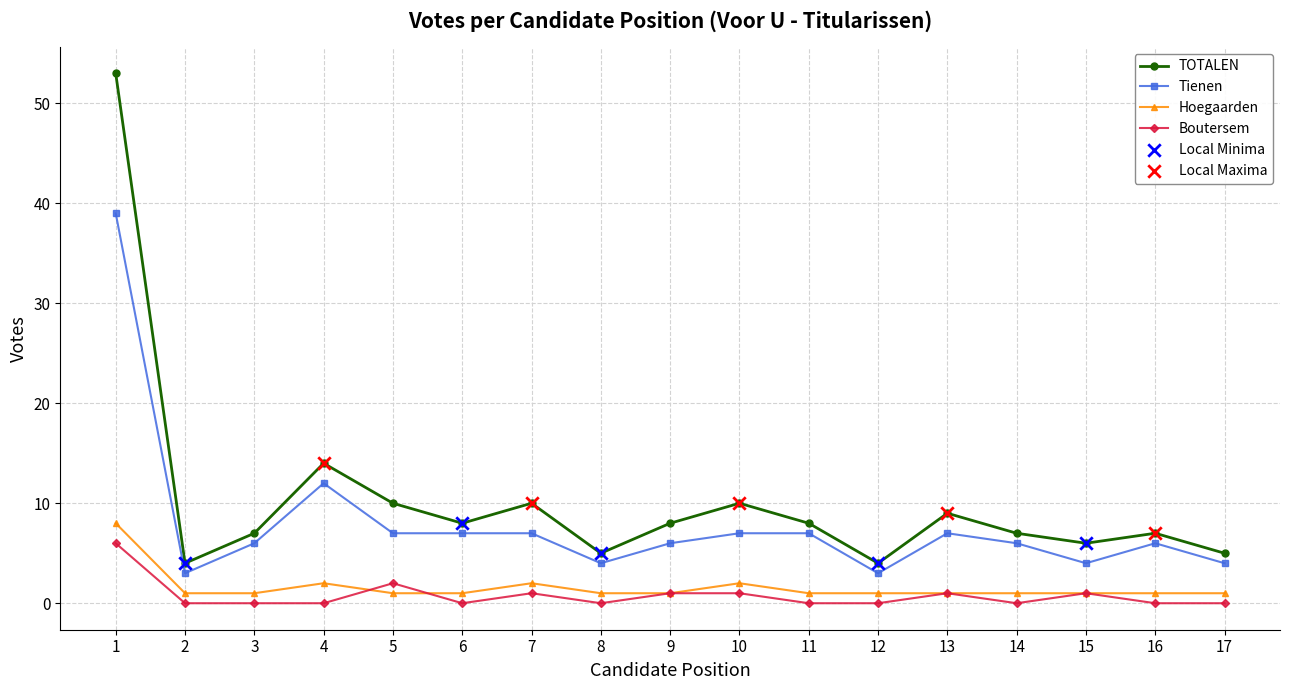

Which series has the widest spread of values?

TOTALEN